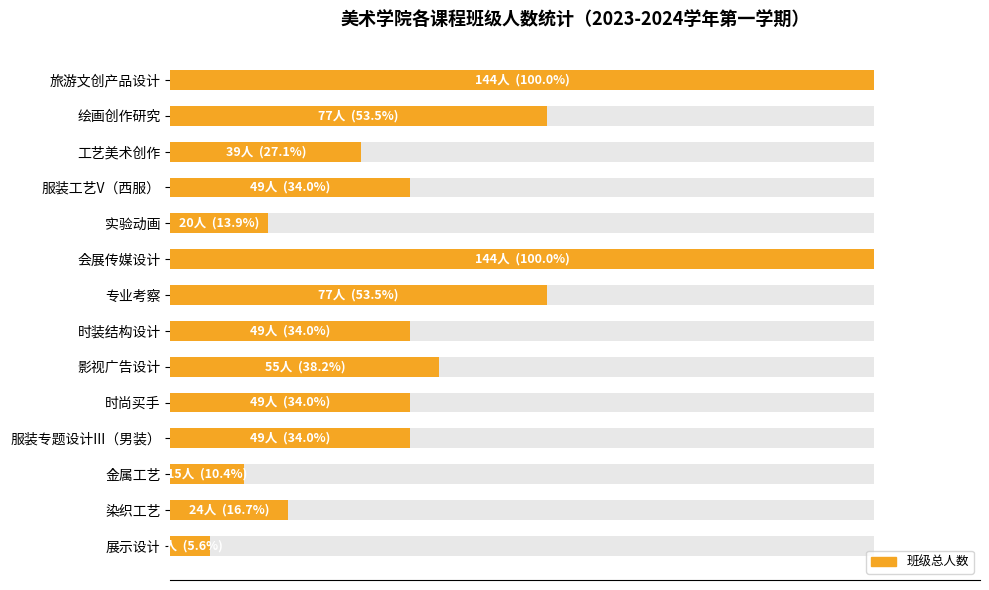

Count the number of categories in the chart.

14